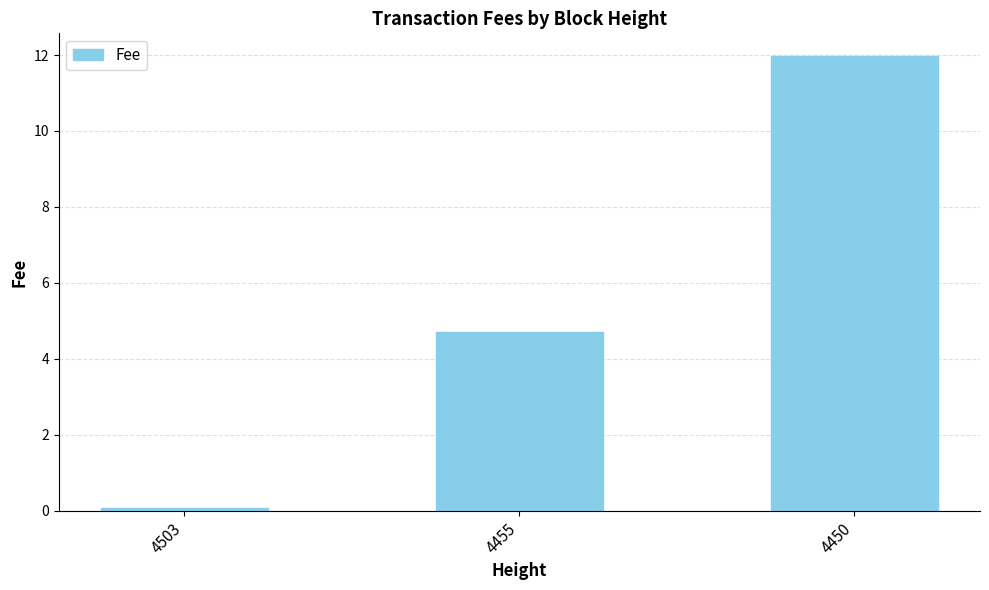

Which category has the highest value across all series?

4450